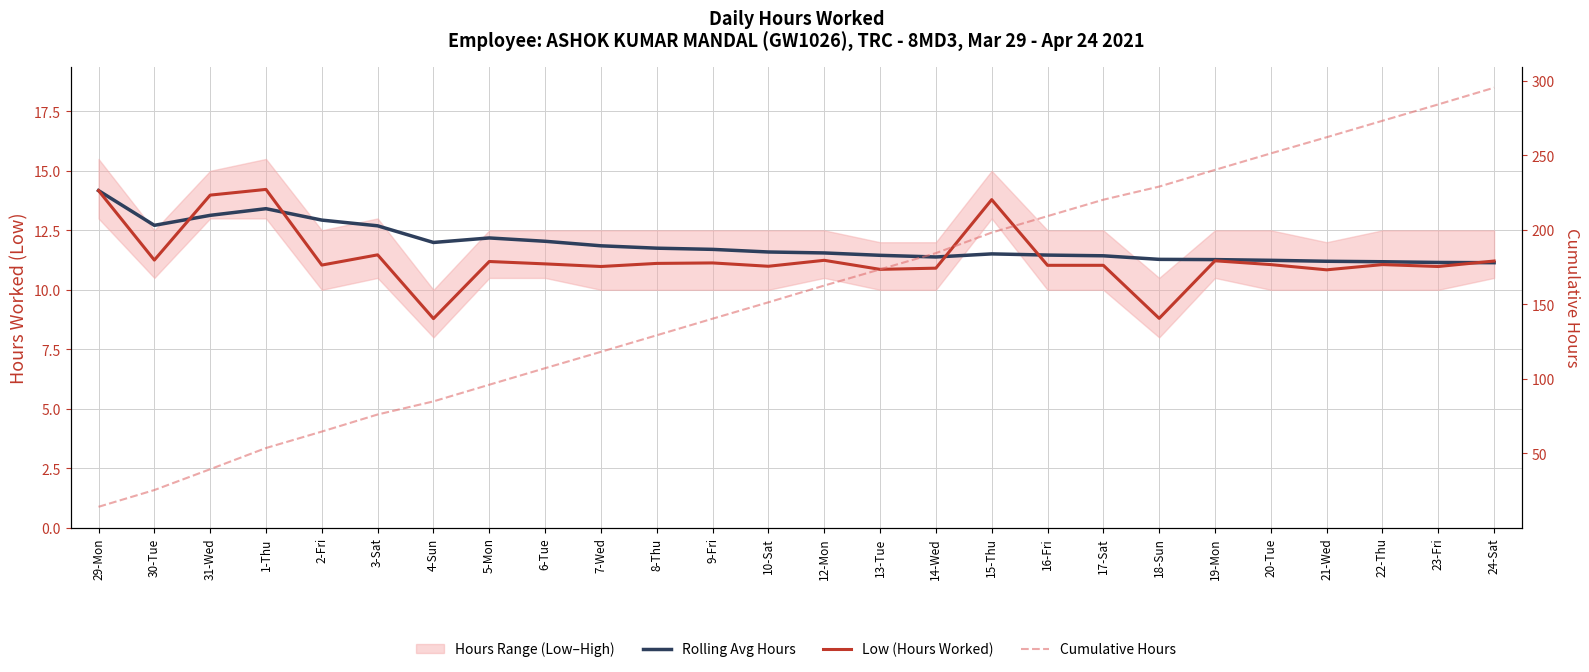

Where does the Low (Hours Worked) series first go above 11?

29-Mon